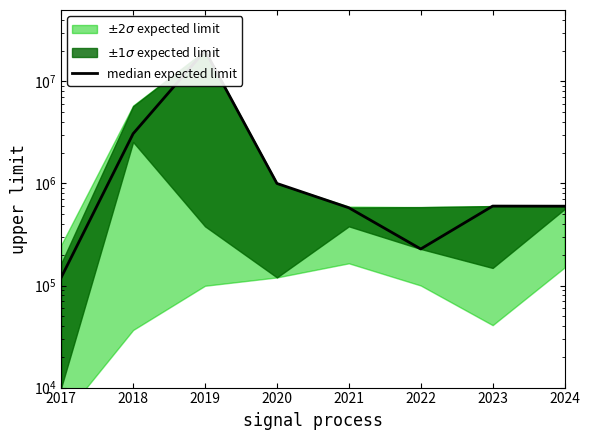

The chart shows a value of 638297 at 2020. True or false?

False